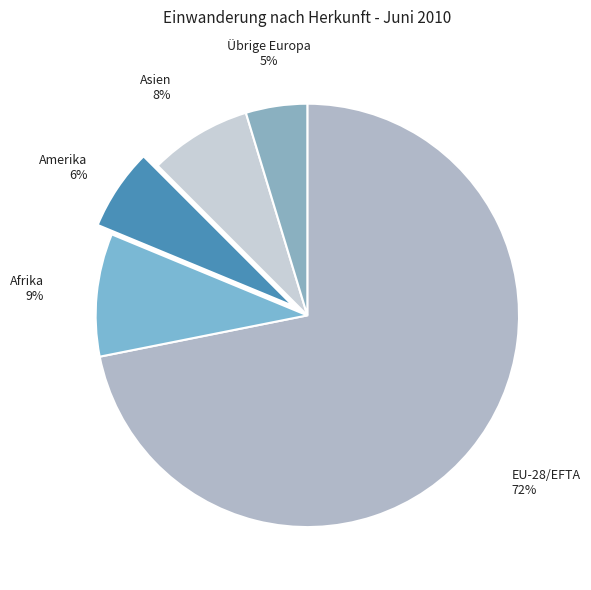

To the nearest percent, what portion does Asien represent?

8%